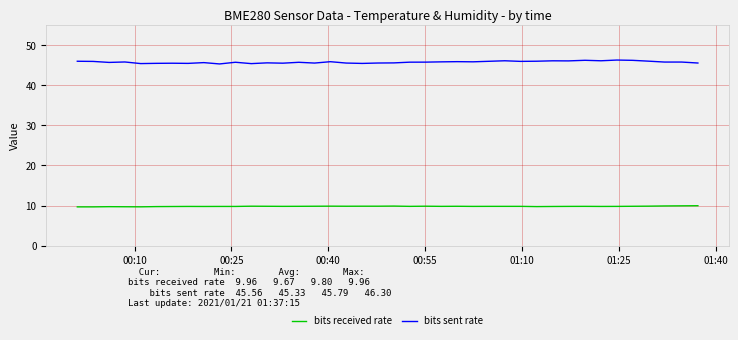

What is the maximum value for bits sent rate?

46.3